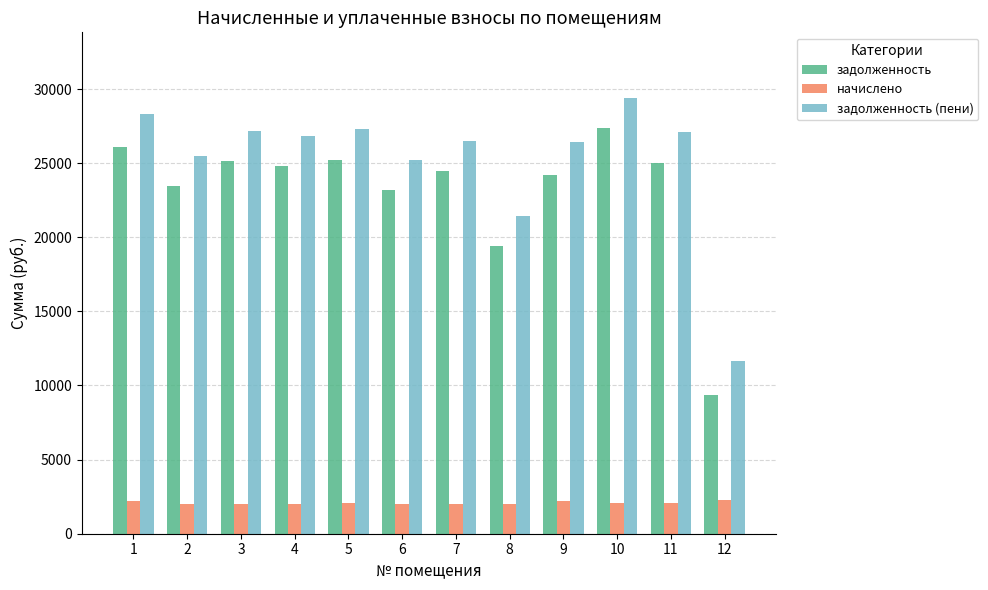

What is the highest value of the задолженность (пени) series?

29413.3